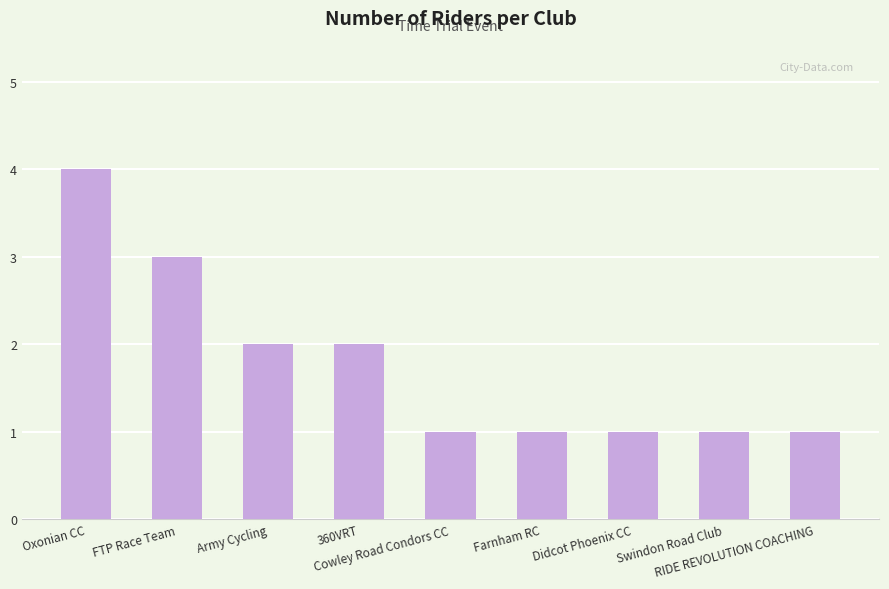

What is the label of the 4th bar from the right?

Farnham RC